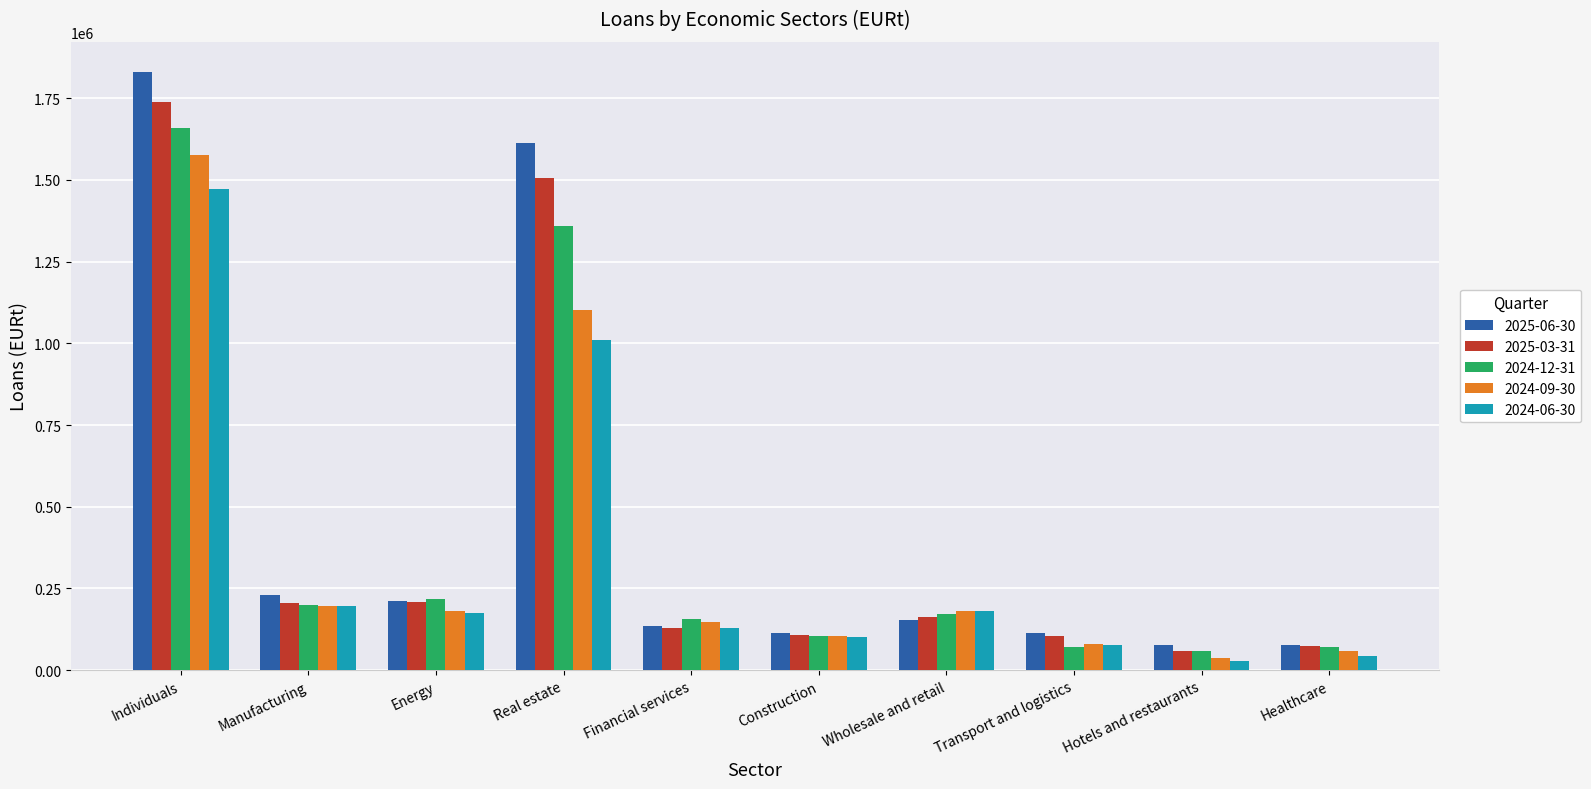

Is the value of 2025-06-30 at Real estate greater than the value of 2024-09-30 at Construction?

Yes